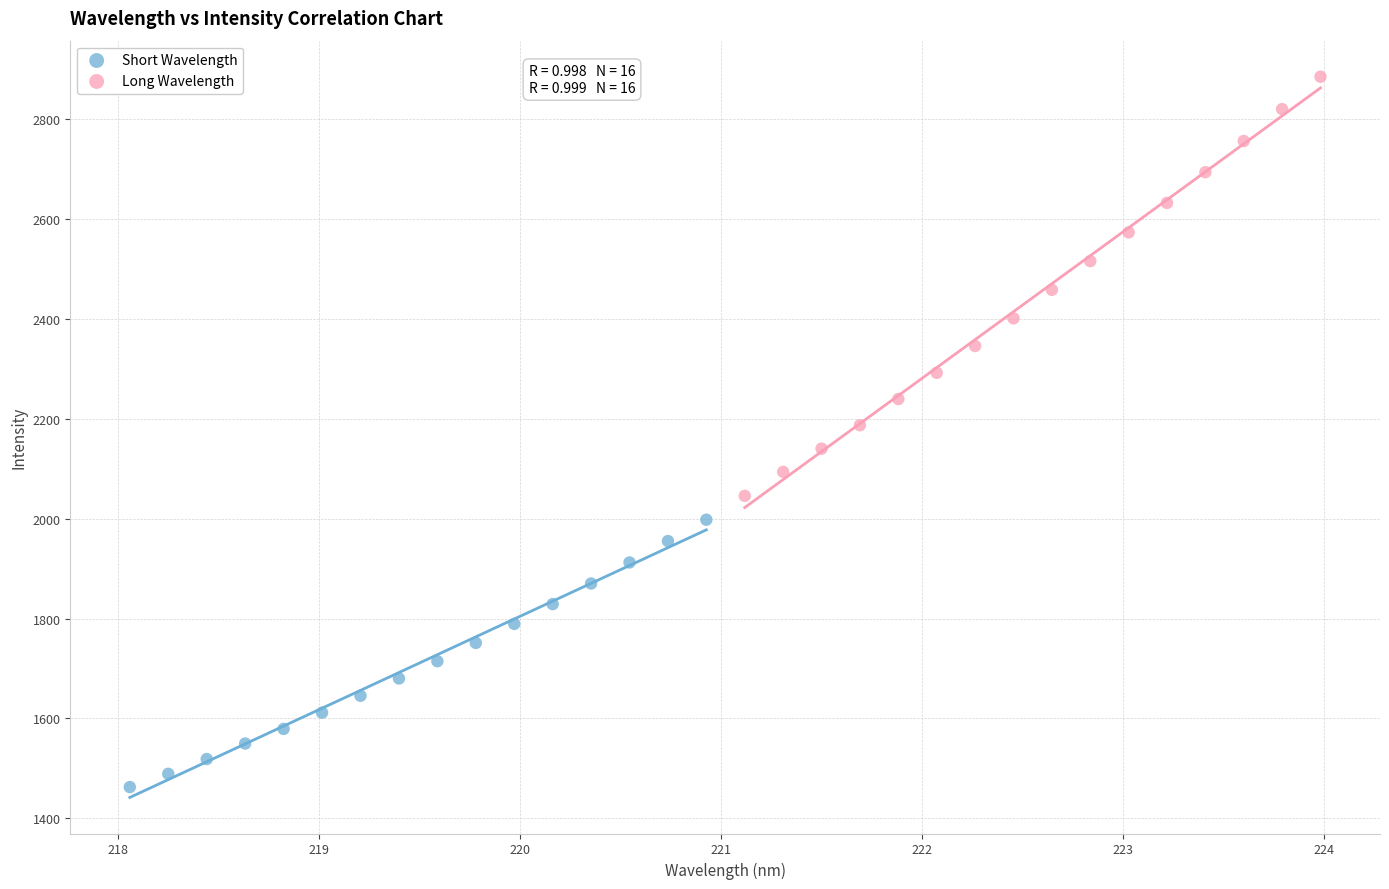

Which series contains the highest Y value?

Long Wavelength